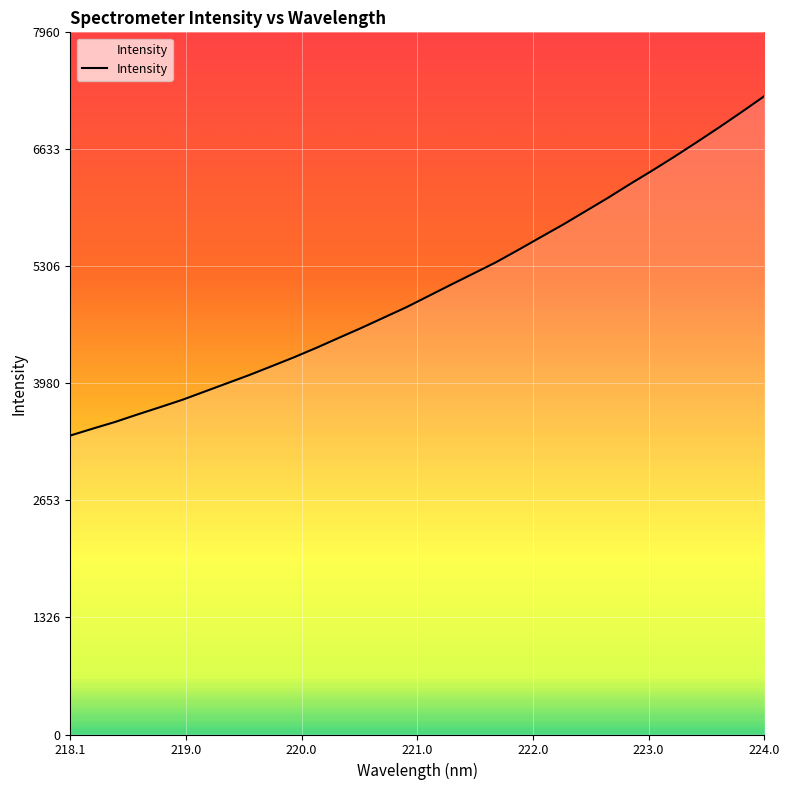

How many lines are shown in the chart?

1